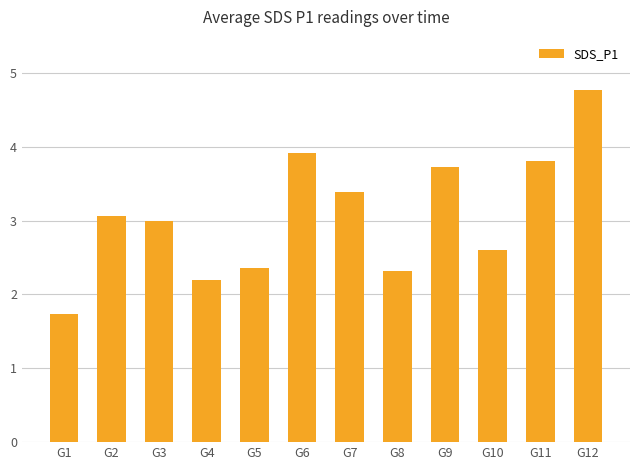

Which has a higher value, G4 or G3?

G3